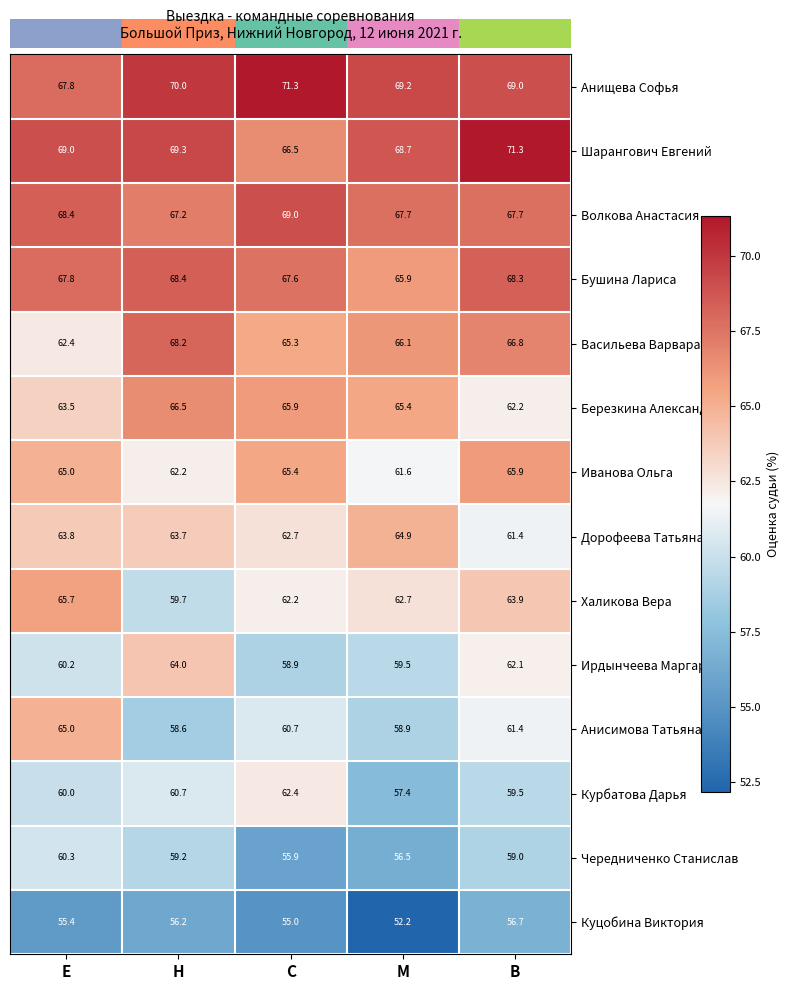

What is the difference between the second highest and second lowest values in the Анищева Софья series?

1.0